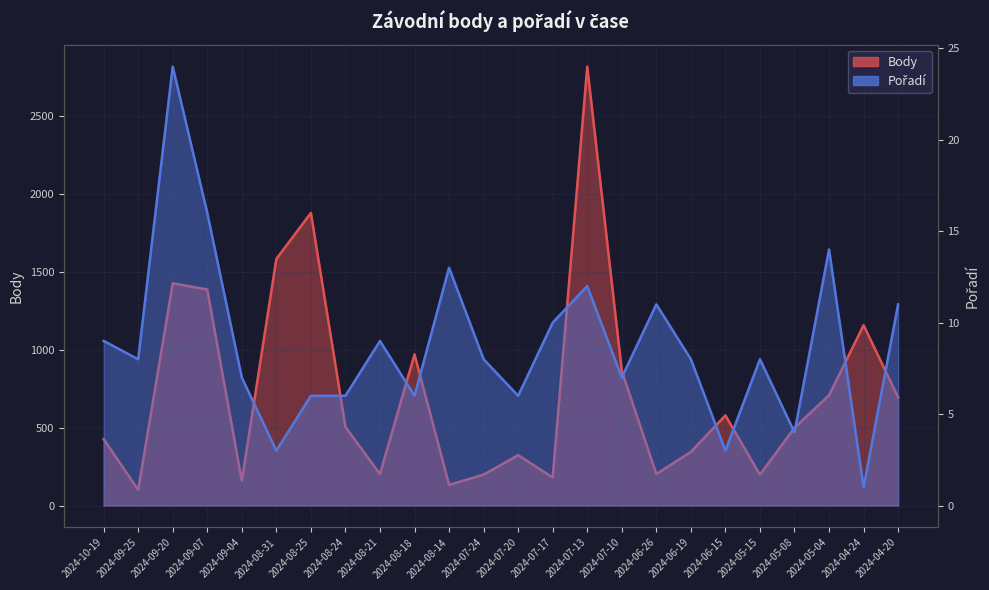

What are all the series names shown in the legend?

Body, Pořadí